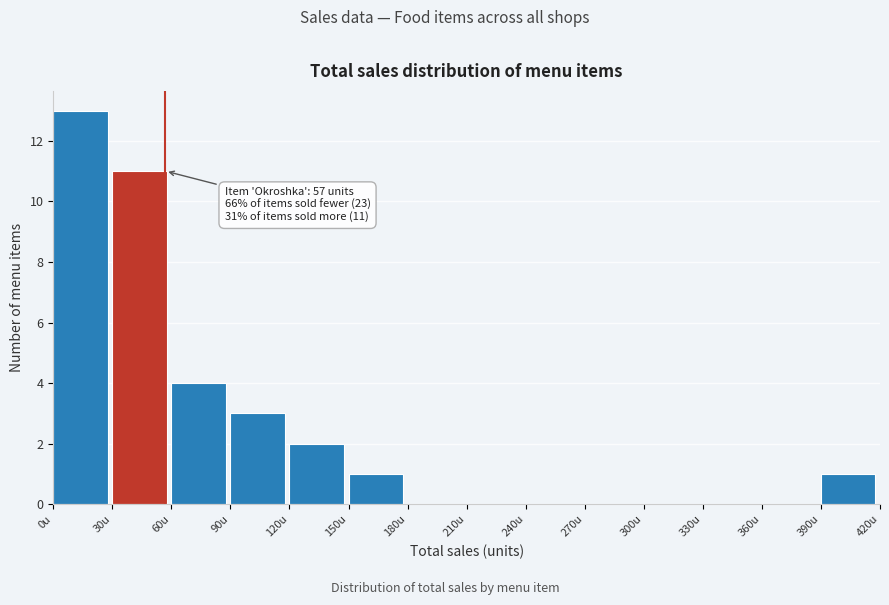

Over which range of the x-axis is the bar tallest?

0 to 30